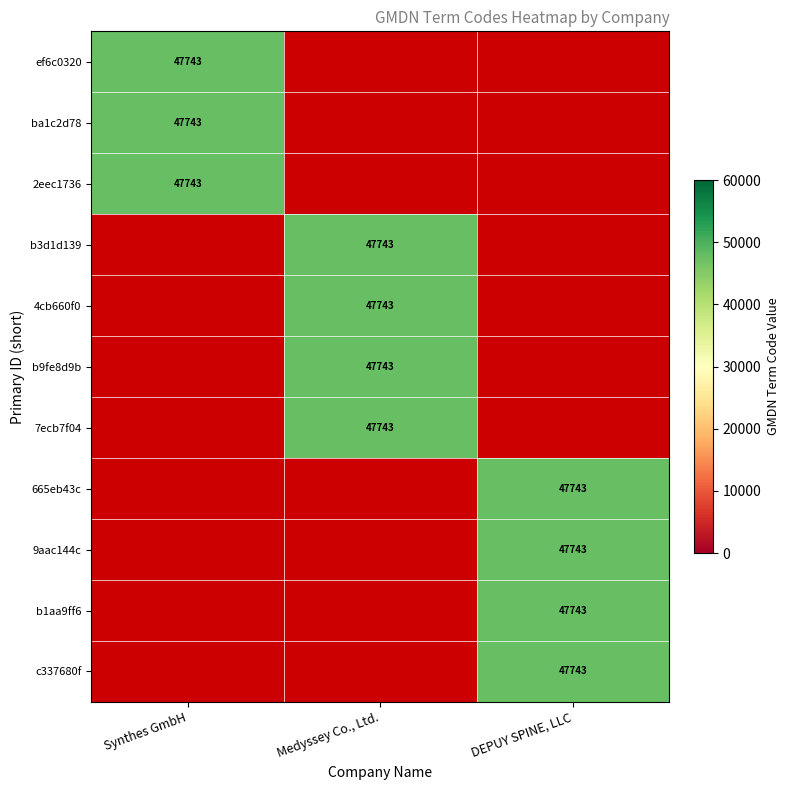

Is it true that DEPUY SPINE, LLC equals 47743 at 9aac144c?

True